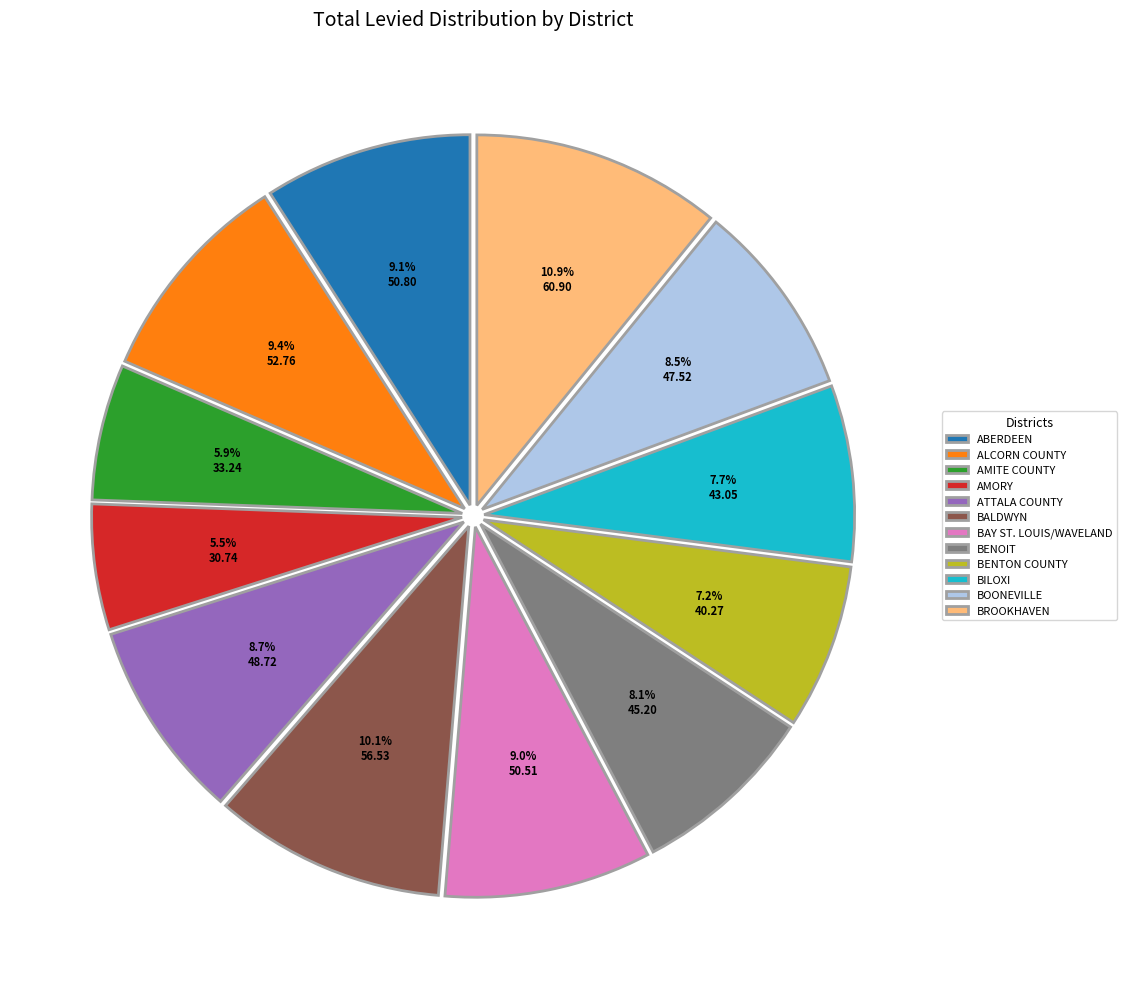

To the nearest percent, what is the difference between the BENTON COUNTY and ABERDEEN slice percentages?

2%